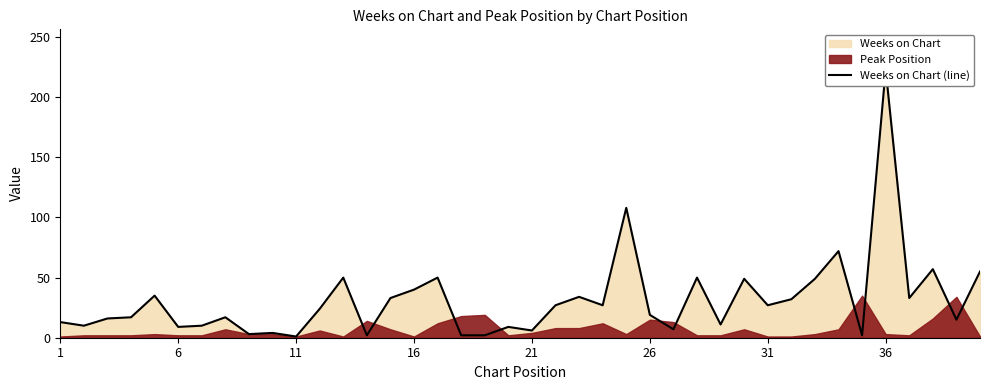

Reading left to right, transcribe all the data shown in this chart.

13	10	16	17	35	9	10	17	3	4	1	24	50	2	33	40	50	2	2	9	6	27	34	27	108	19	7	50	11	49	27	32	49	72	2	223	33	57	15	55